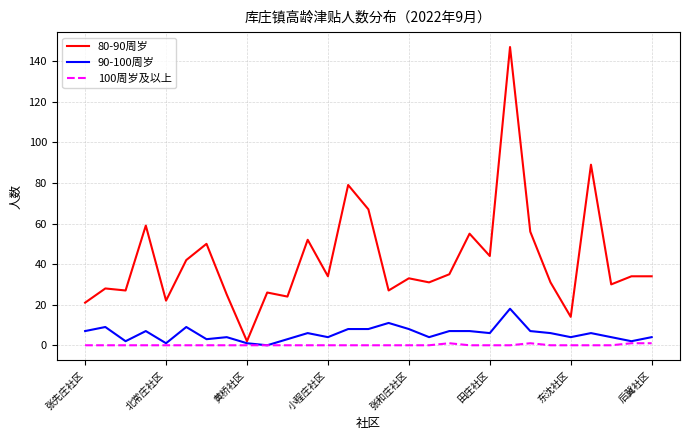

What is the average value of the 80-90周岁 series?

42